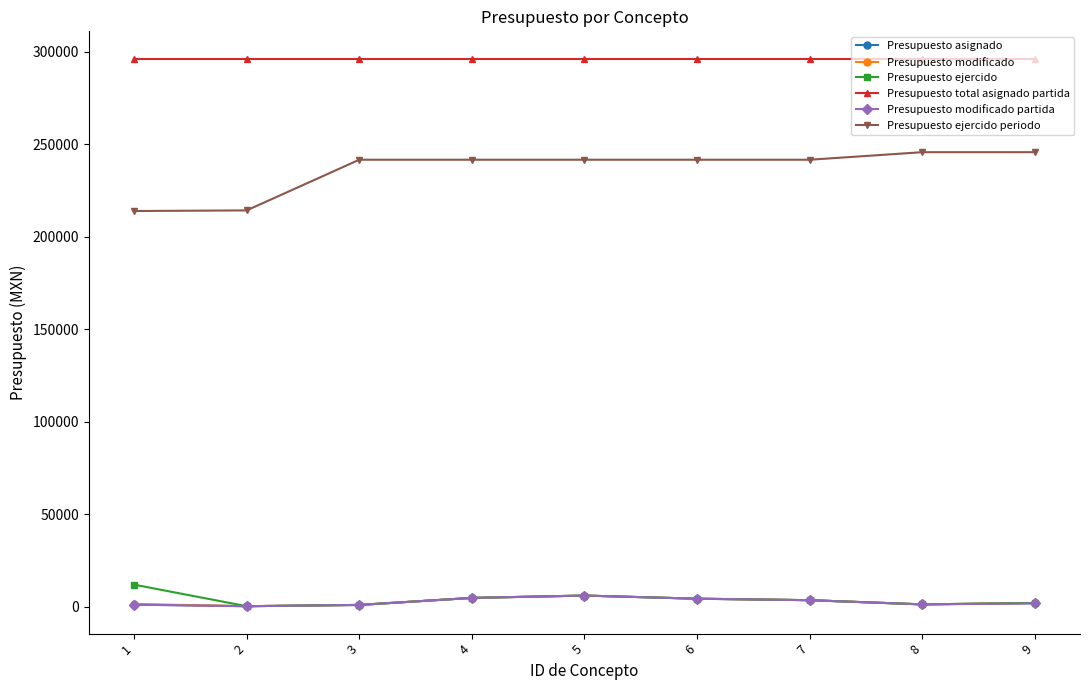

The Presupuesto ejercido series shows 4400.0 at 6. True or false?

True